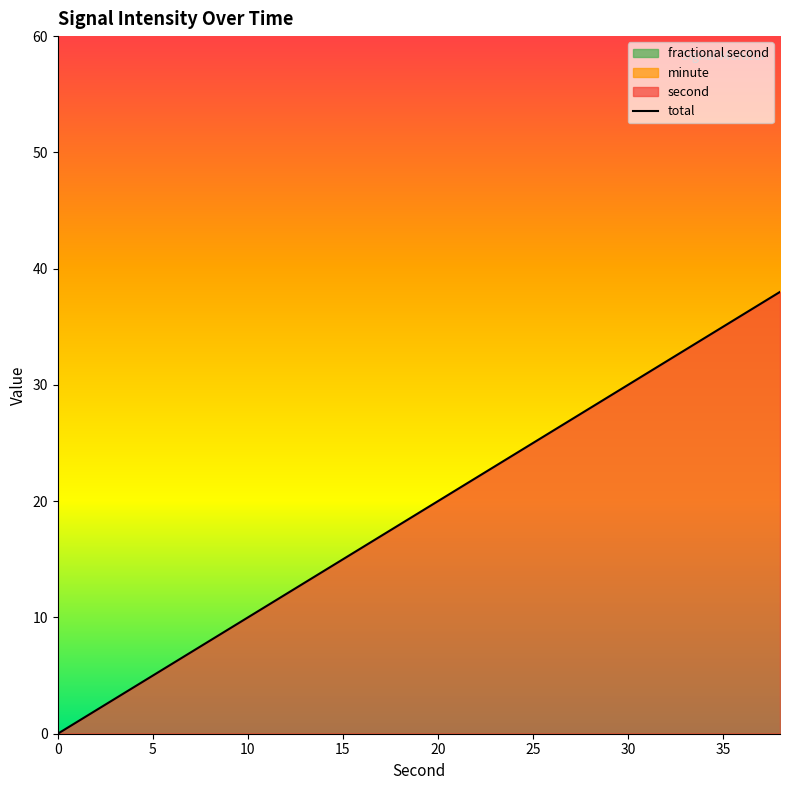

How many positive values are there?

19